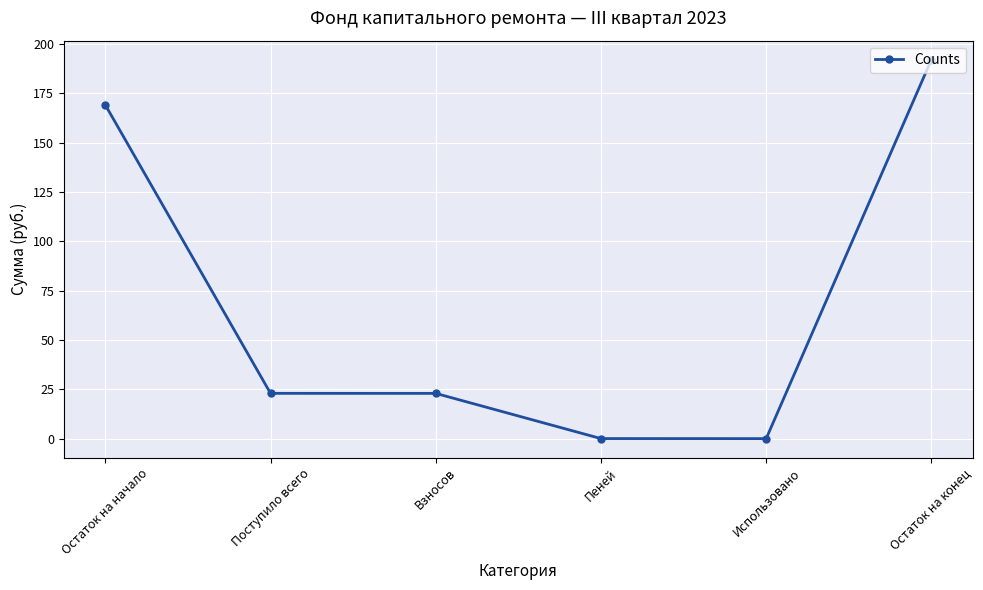

At which label does the data first exceed 22?

Остаток на начало